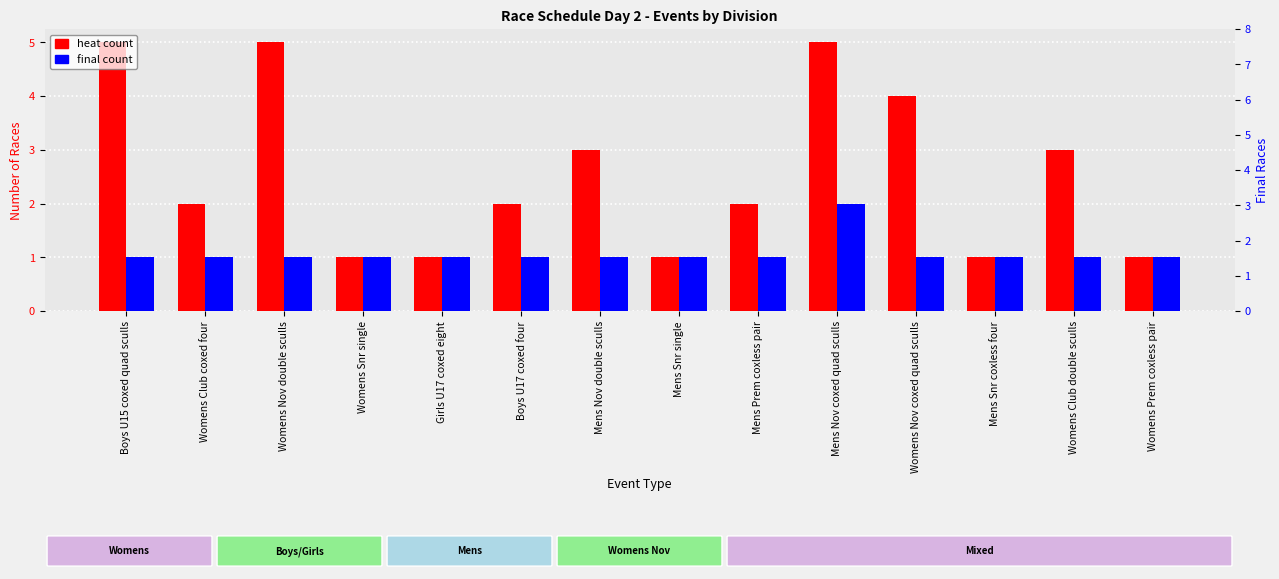

What is the lowest value of the heat count series?

1